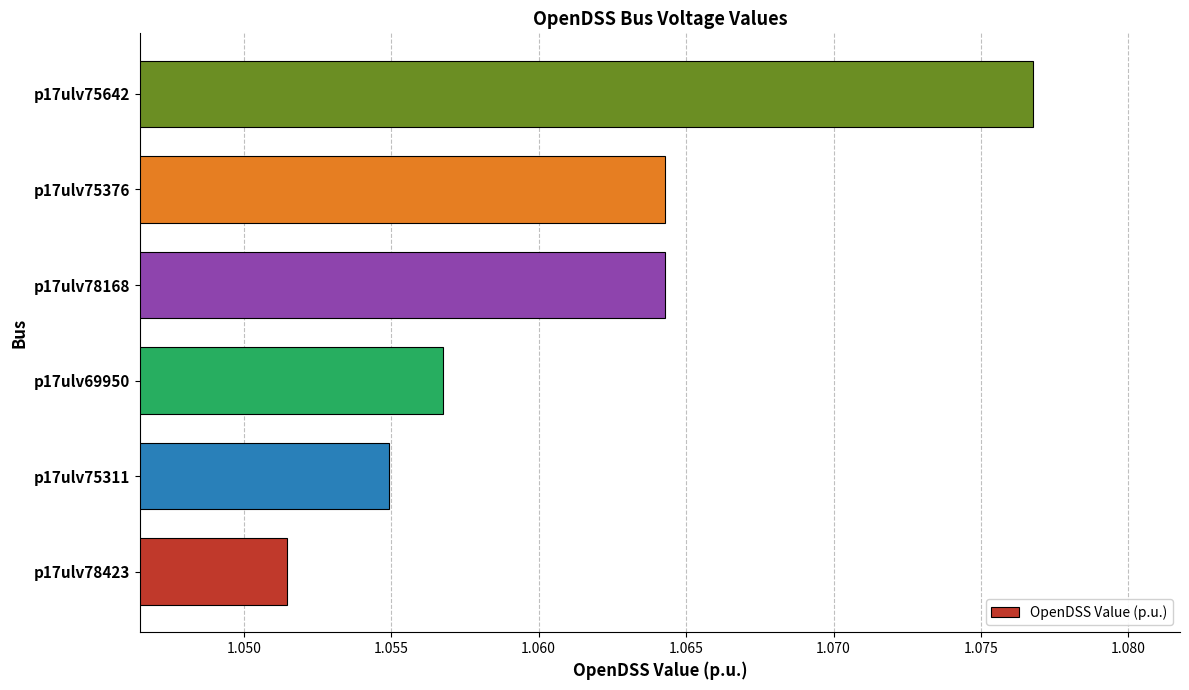

Are the bars horizontal?

Yes